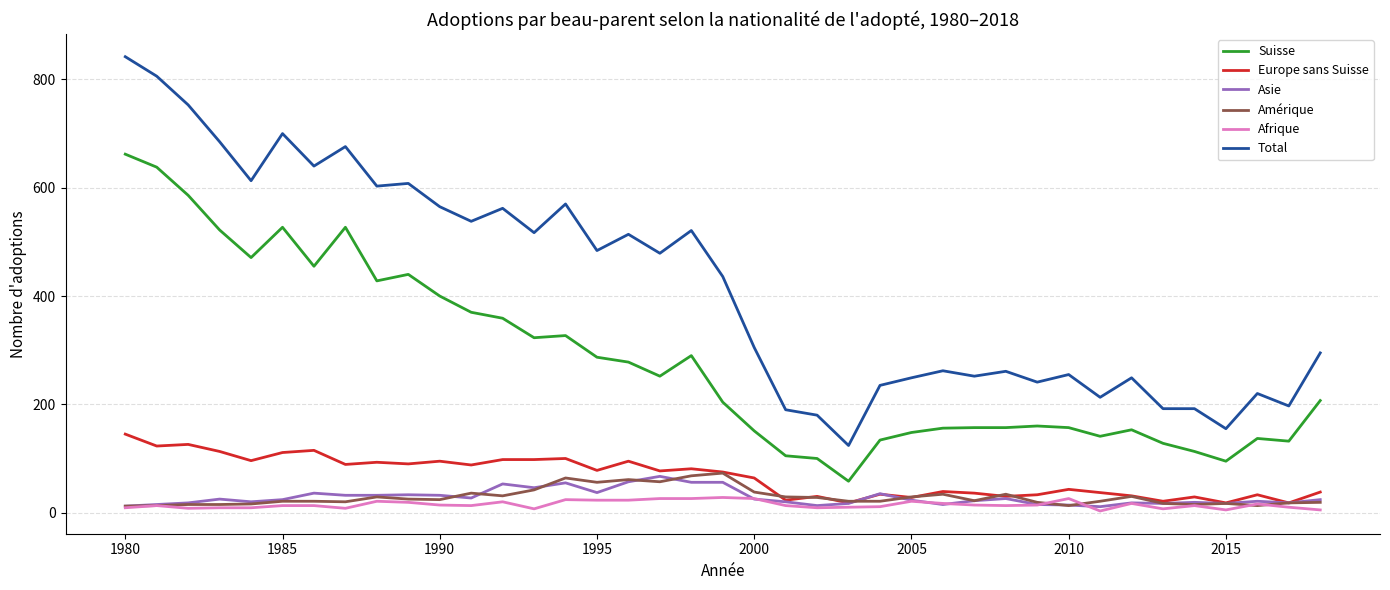

Which series has the largest total across all categories?

Total